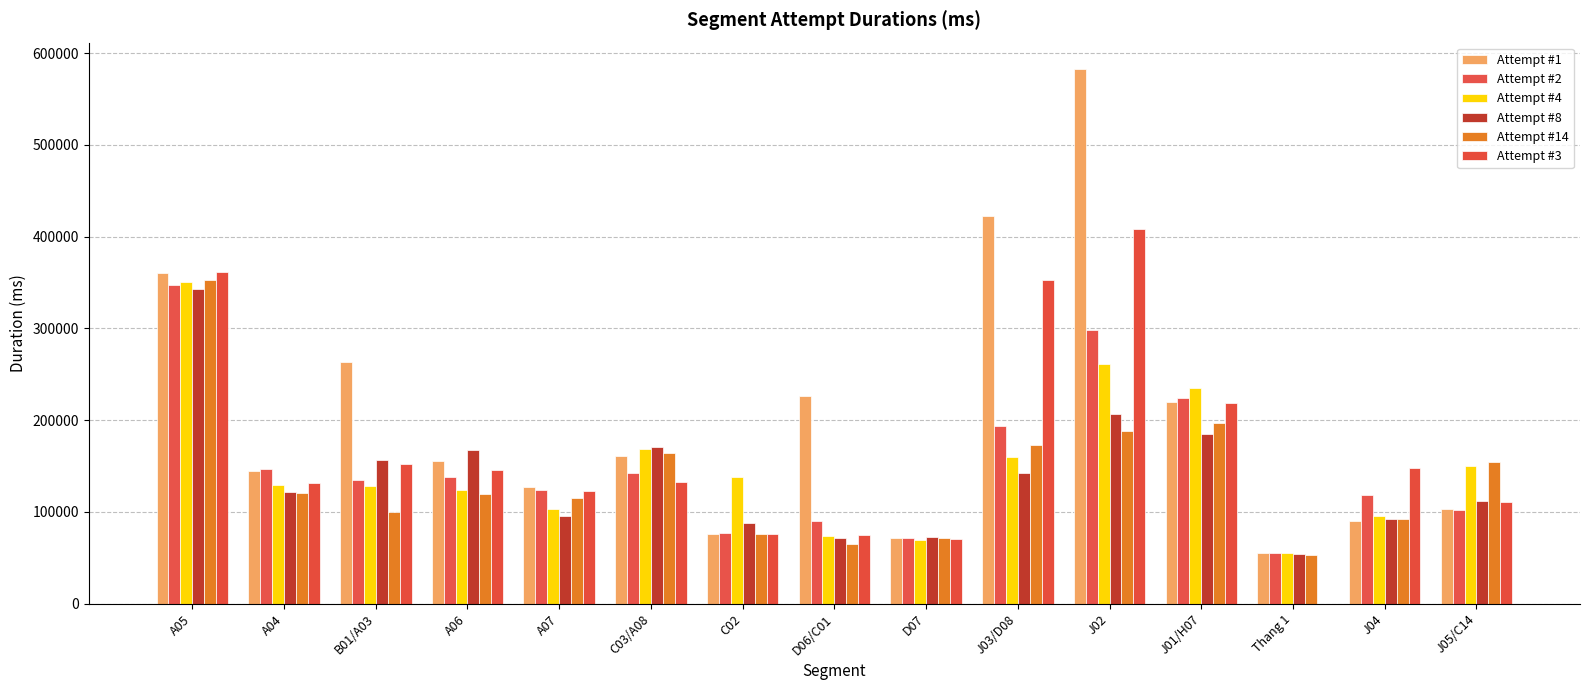

Which series changed the most between A05 and C03/A08?

Attempt #3